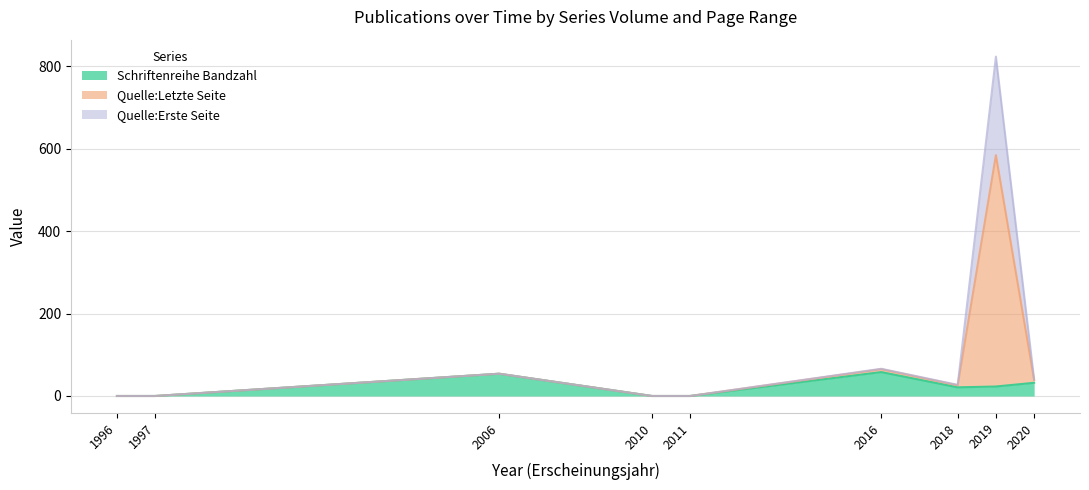

How many data points in Schriftenreihe Bandzahl are less than 21?

4